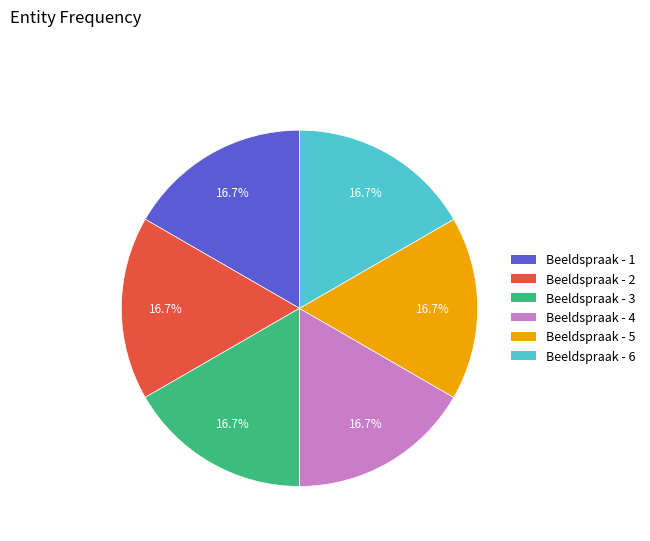

Approximately how many times larger is the value at Beeldspraak - 4 compared to Beeldspraak - 2?

1.0